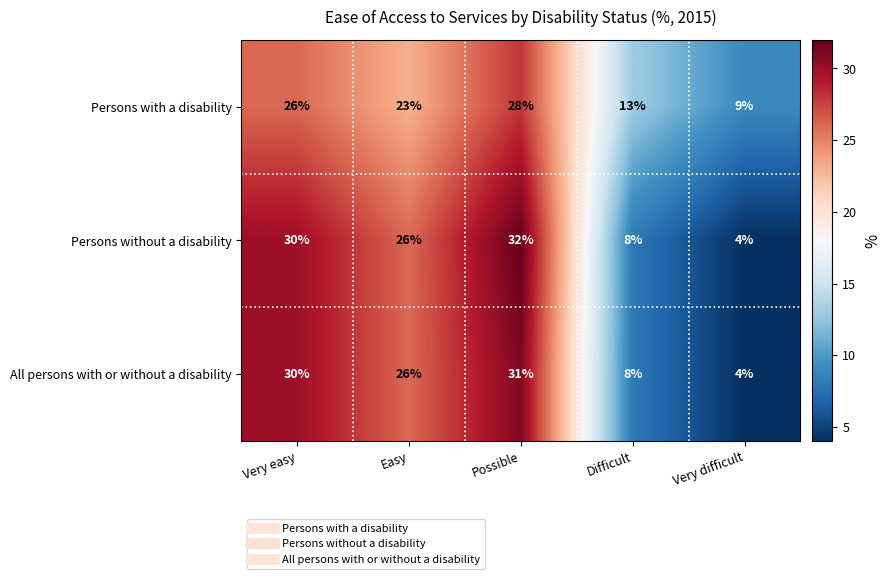

Rank the categories by Persons with a disability value from highest to lowest.

Possible, Very easy, Easy, Difficult, Very difficult